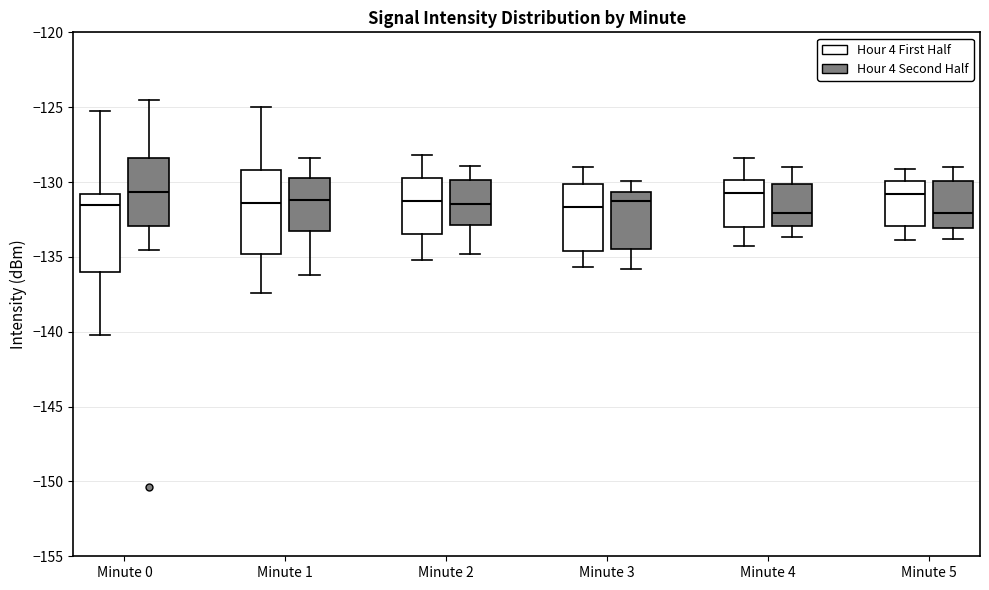

Reading left to right, read every box against the y-axis: the position of its median line, the range the box covers, and the ends of its whiskers. The values are not printed on the chart, so give them approximately, as read against the axis.

Minute 0 (Hour 4 First Half): median -131.5, box -136.0 to -131.0, whiskers -140.0 to -125.5
Minute 0 (Hour 4 Second Half): median -130.5, box -133.0 to -128.5, whiskers -134.5 to -124.5
Minute 1 (Hour 4 First Half): median -131.5, box -135.0 to -129.0, whiskers -137.5 to -125.0
Minute 1 (Hour 4 Second Half): median -131.0, box -133.5 to -129.5, whiskers -136.0 to -128.5
Minute 2 (Hour 4 First Half): median -131.5, box -133.5 to -129.5, whiskers -135.0 to -128.0
Minute 2 (Hour 4 Second Half): median -131.5, box -133.0 to -130.0, whiskers -135.0 to -129.0
Minute 3 (Hour 4 First Half): median -131.5, box -134.5 to -130.0, whiskers -135.5 to -129.0
Minute 3 (Hour 4 Second Half): median -131.5, box -134.5 to -130.5, whiskers -136.0 to -130.0
Minute 4 (Hour 4 First Half): median -130.5, box -133.0 to -130.0, whiskers -134.5 to -128.5
Minute 4 (Hour 4 Second Half): median -132.0, box -133.0 to -130.0, whiskers -133.5 to -129.0
Minute 5 (Hour 4 First Half): median -131.0, box -133.0 to -130.0, whiskers -134.0 to -129.0
Minute 5 (Hour 4 Second Half): median -132.0, box -133.0 to -130.0, whiskers -134.0 to -129.0